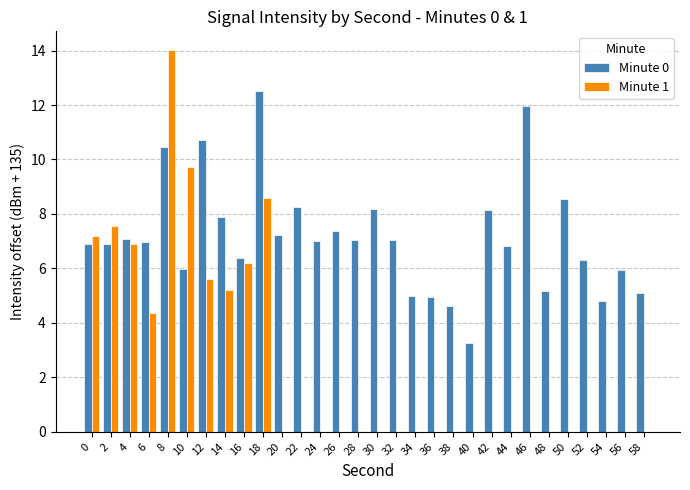

The value of Minute 1 at 32 is 7.9. True or false?

False